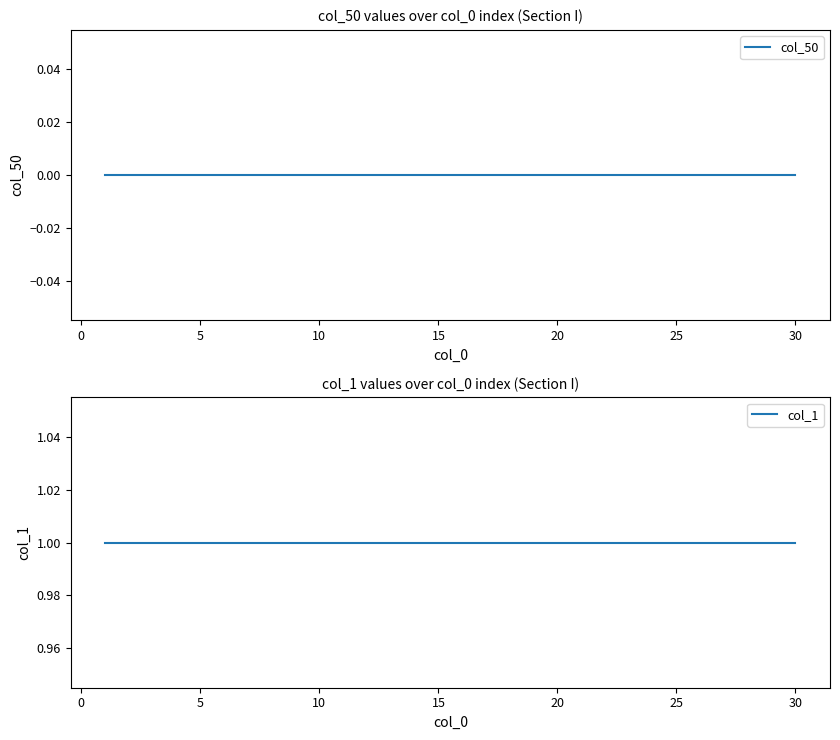

List the series in order of their peak value, lowest first.

col_50, col_1